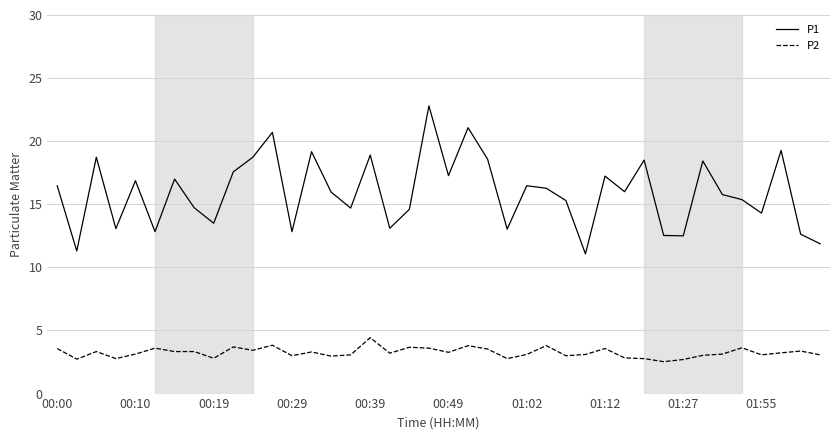

Which series has the largest range (max minus min)?

P1